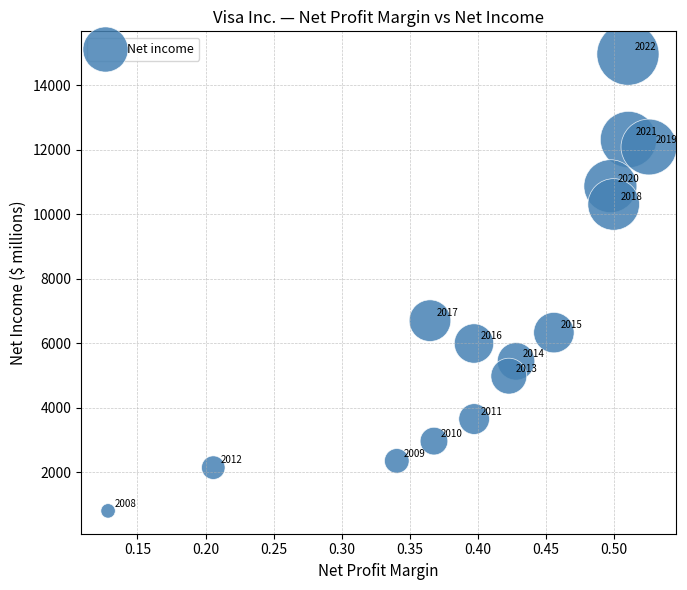

What Y value in the scatter plot is closest to 7880?

6699